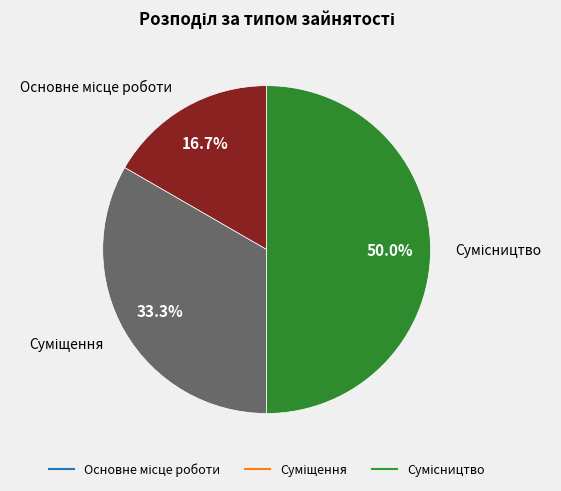

How many slices are in this pie chart?

3